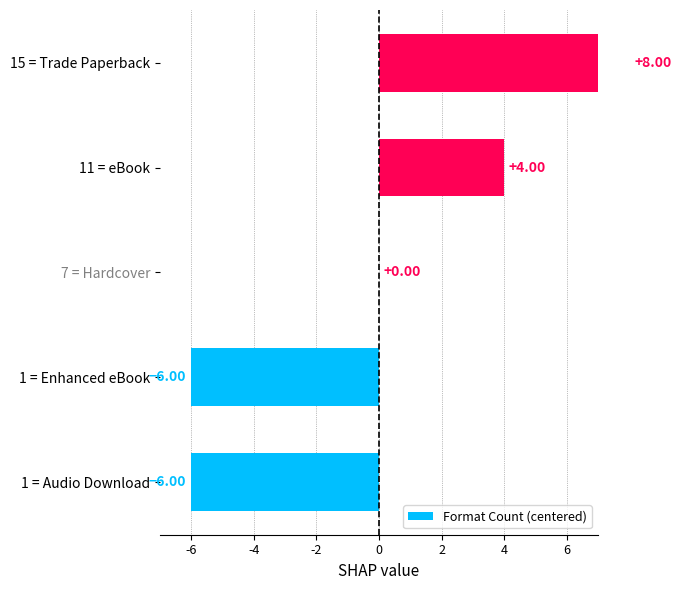

True or false: the data shows -4 at 1 = Enhanced eBook.

False